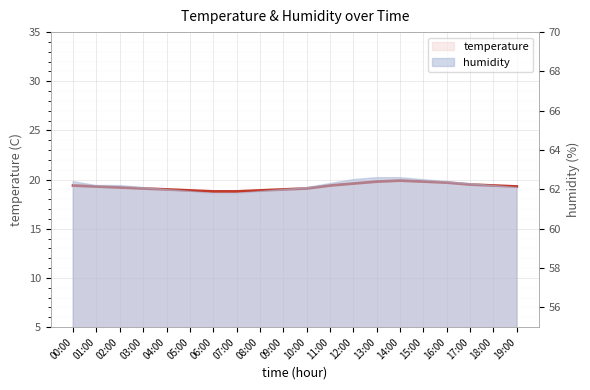

What is the difference between the values at 06:00 and 04:00?

0.2